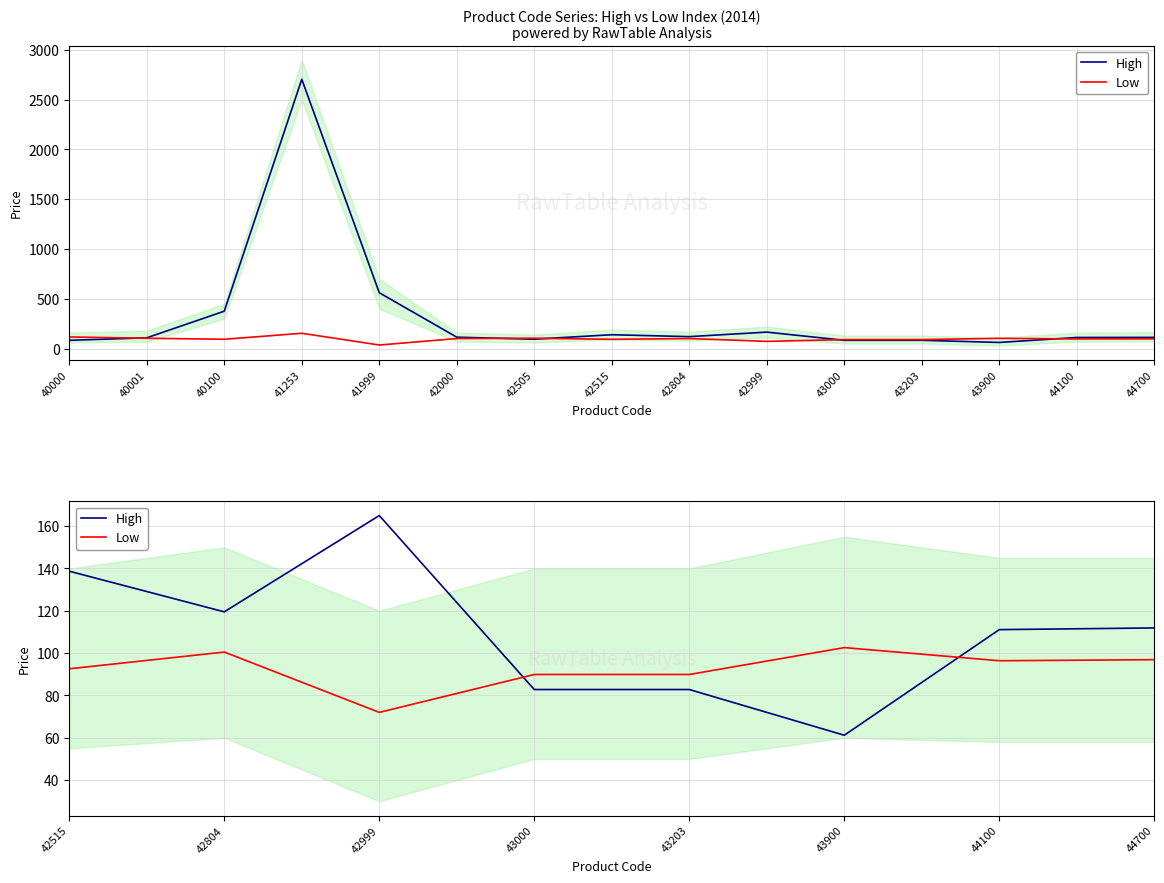

How many lines are shown in the chart?

2